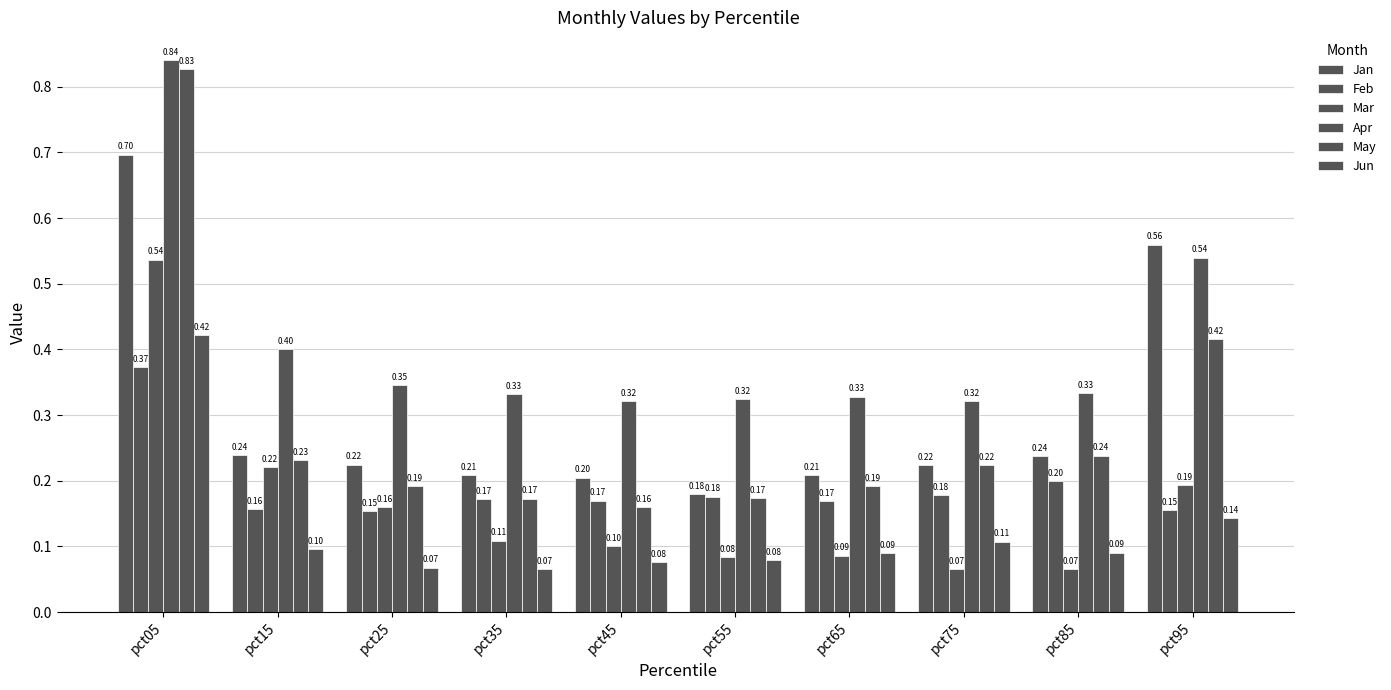

Does the chart contain any negative values?

No